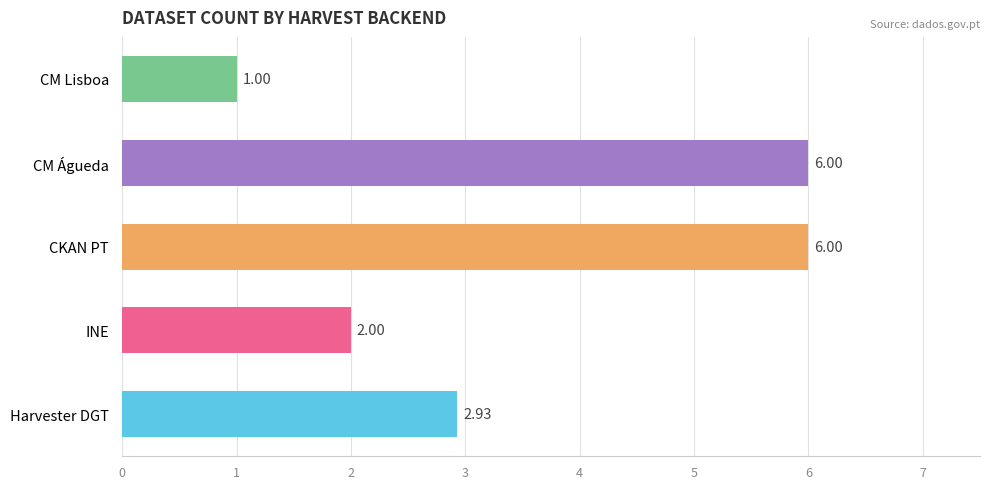

What is the difference between the maximum and second lowest values?

4.0